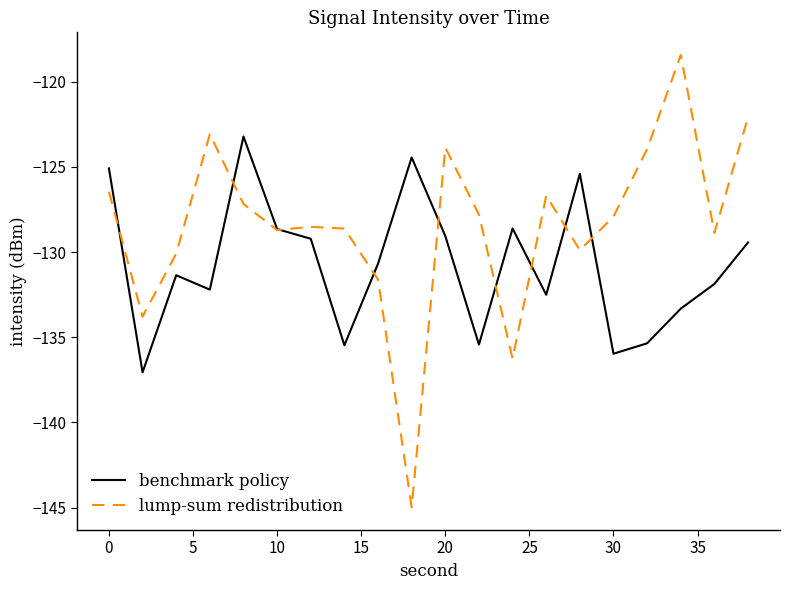

List the series in order of their peak value, lowest first.

benchmark policy, lump-sum redistribution